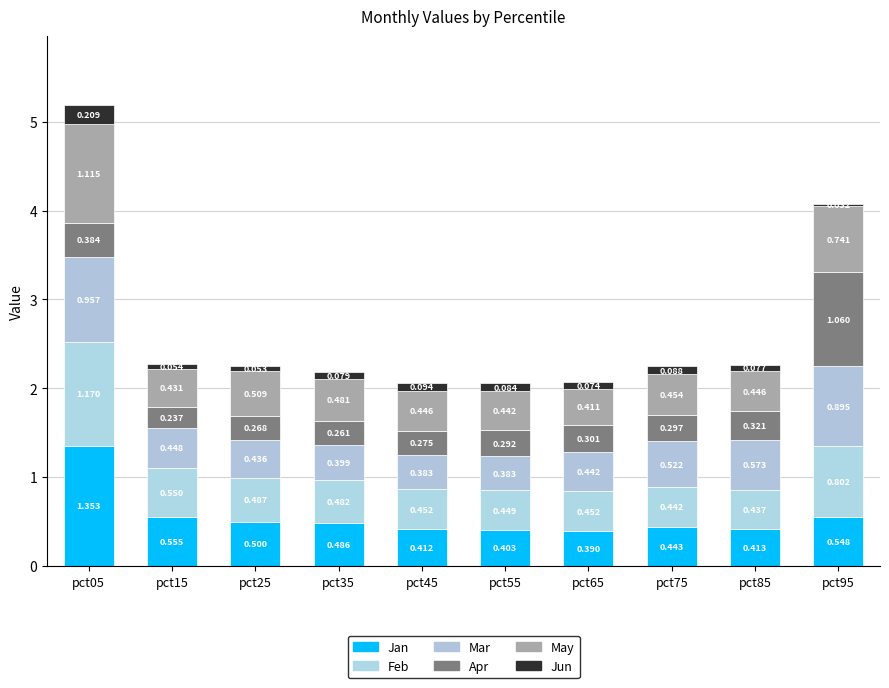

The Mar series shows 0.8 at pct65. True or false?

False